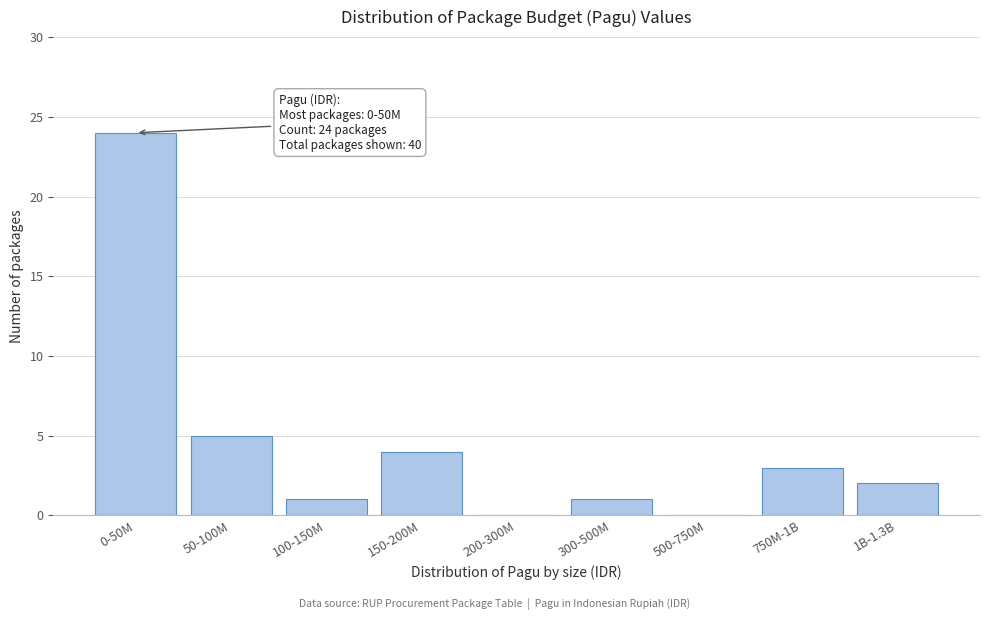

Reading right to left, extract all data points from this chart.

1B-1.3B=2	750M-1B=3	500-750M=0	300-500M=1	200-300M=0	150-200M=4	100-150M=1	50-100M=5	0-50M=24